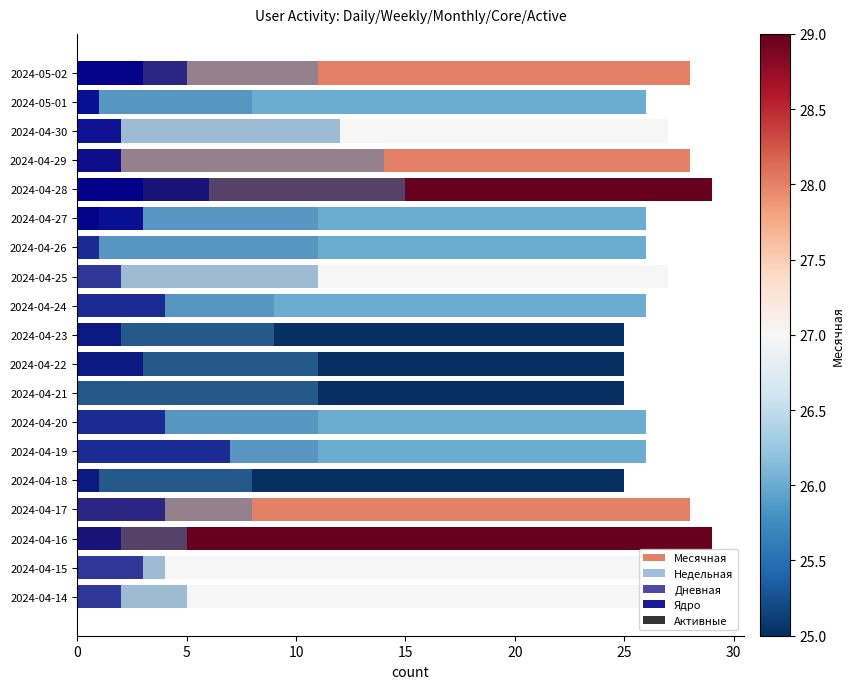

What is the highest value of the Активные series?

0.8